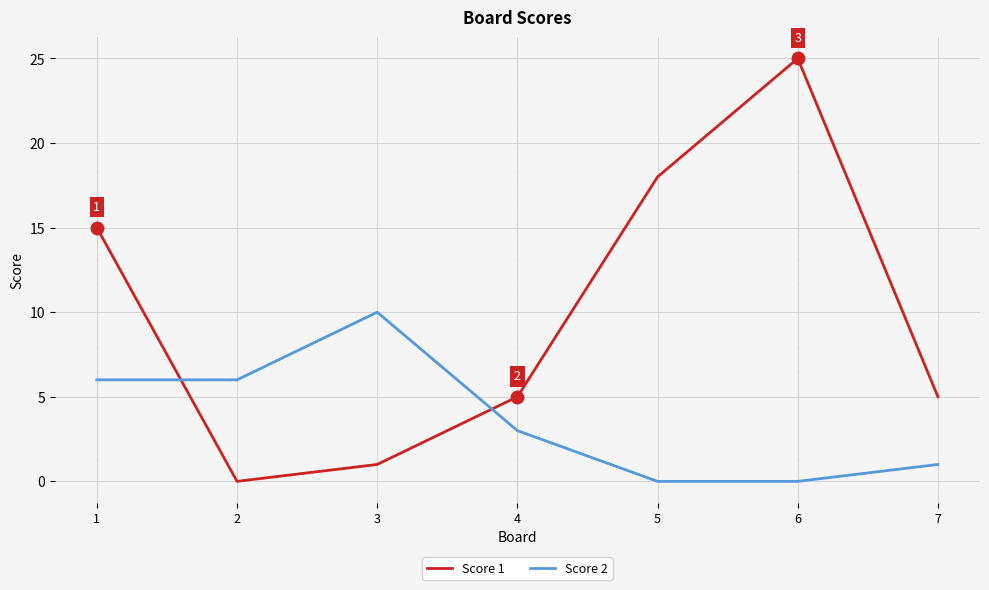

Reading left to right, list all the values displayed in this chart.

Score 1: 1=15	2=0	3=1	4=5	5=18	6=25	7=5
Score 2: 1=6	2=6	3=10	4=3	5=0	6=0	7=1